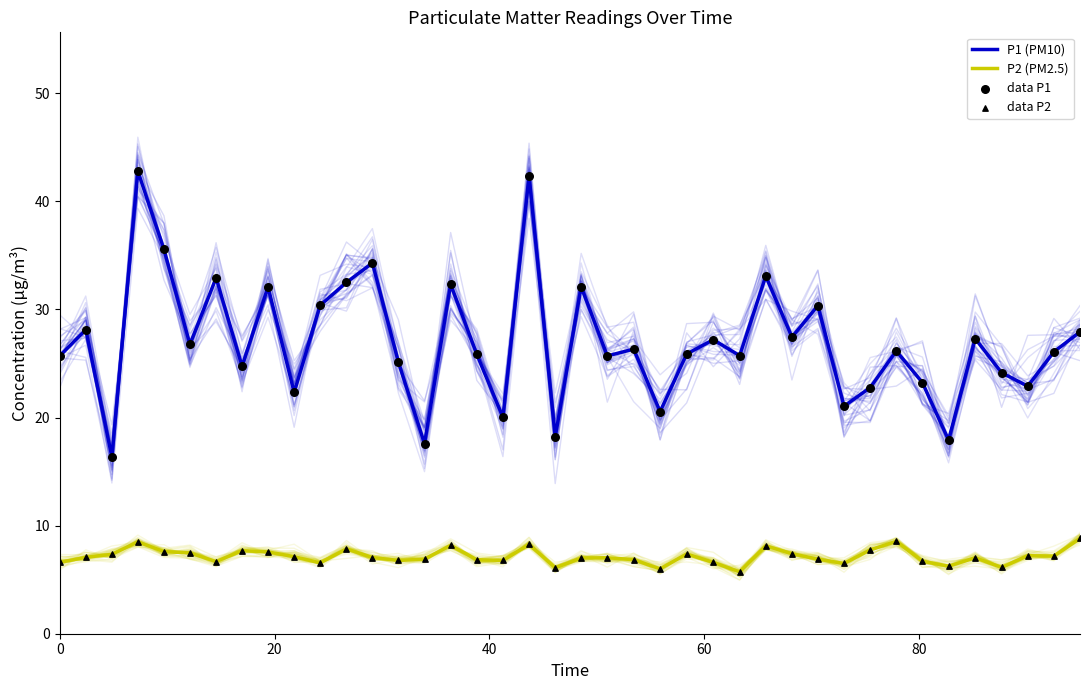

Which series reaches the maximum Y coordinate?

P1 (PM10)